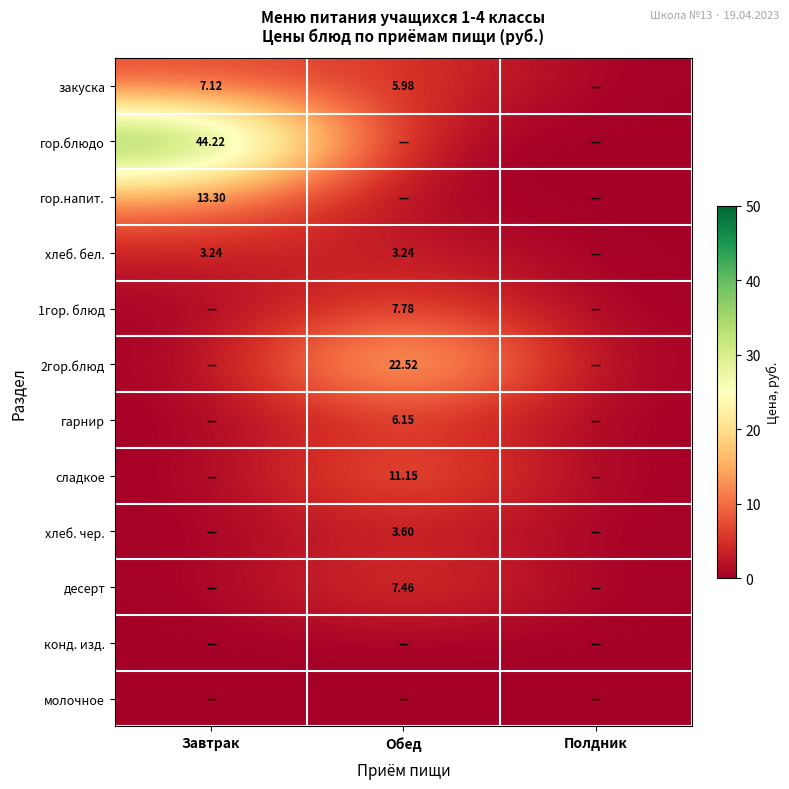

Which series has the largest total across all categories?

гор.блюдо